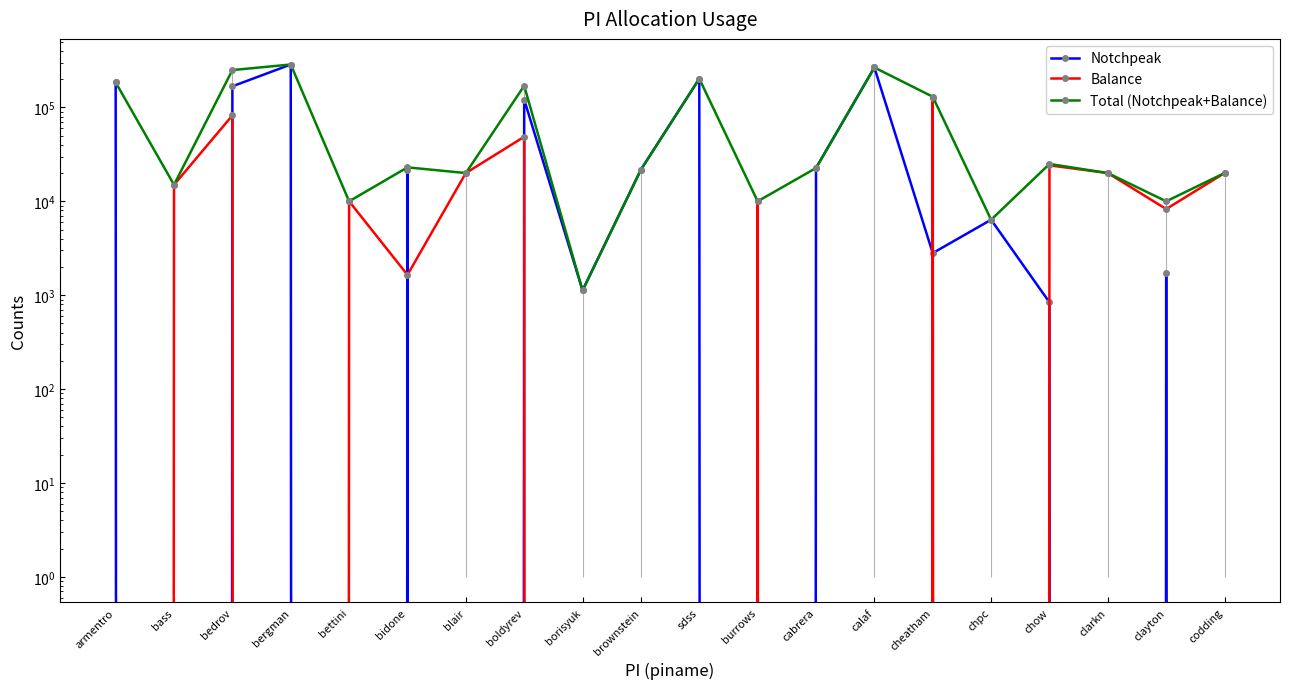

Which label corresponds to the largest value in the chart?

bergman